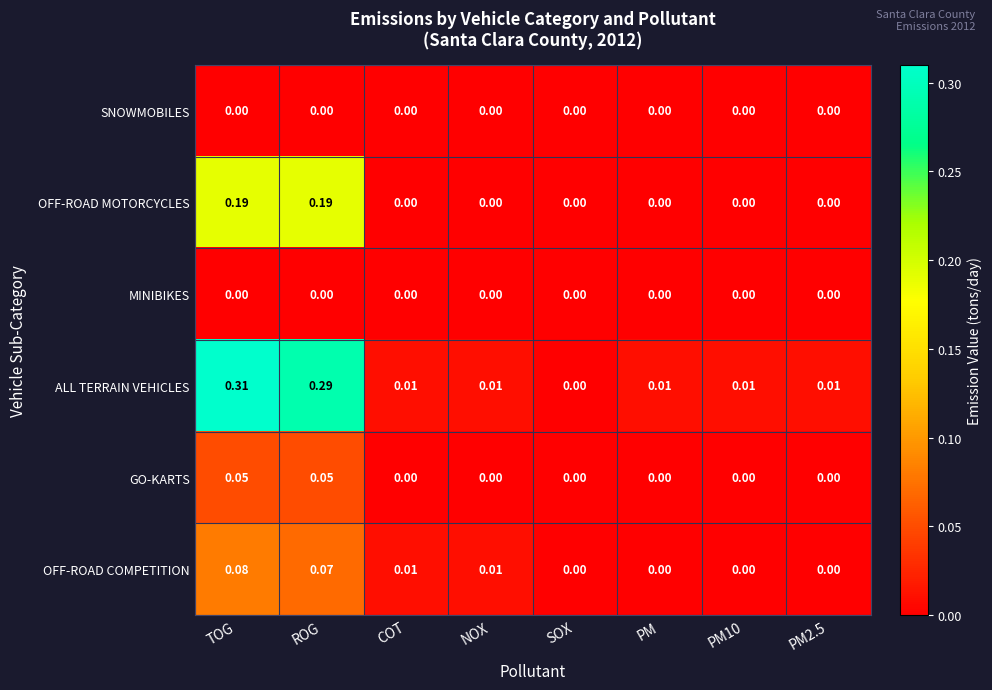

At which category is the sum across all series the highest?

TOG